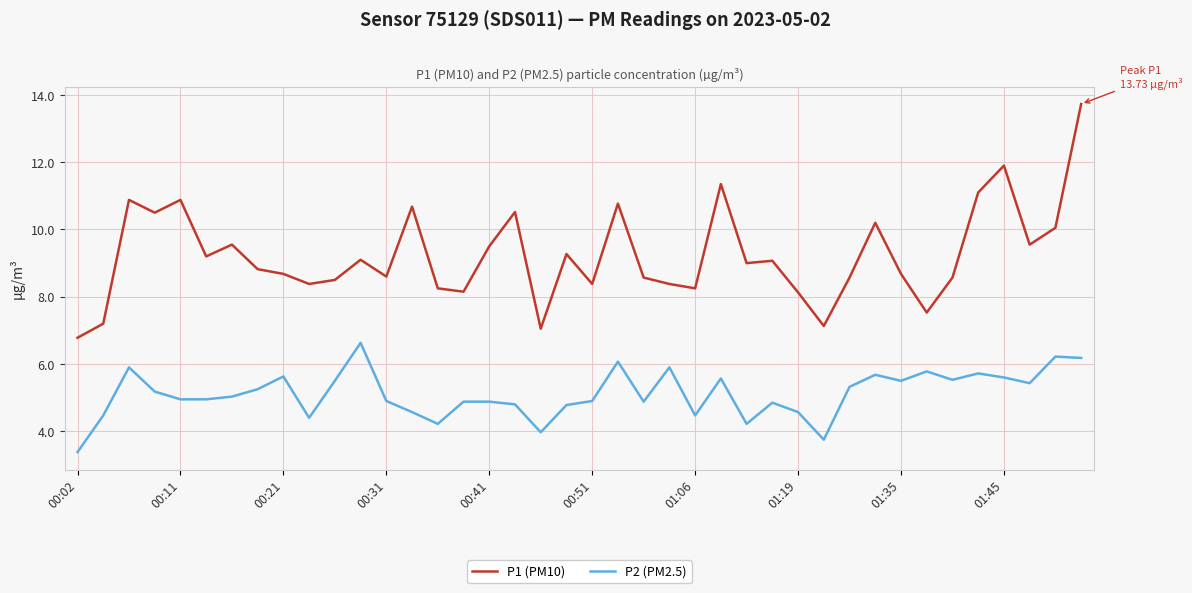

What are all the series names shown in the legend?

P1 (PM10), P2 (PM2.5)